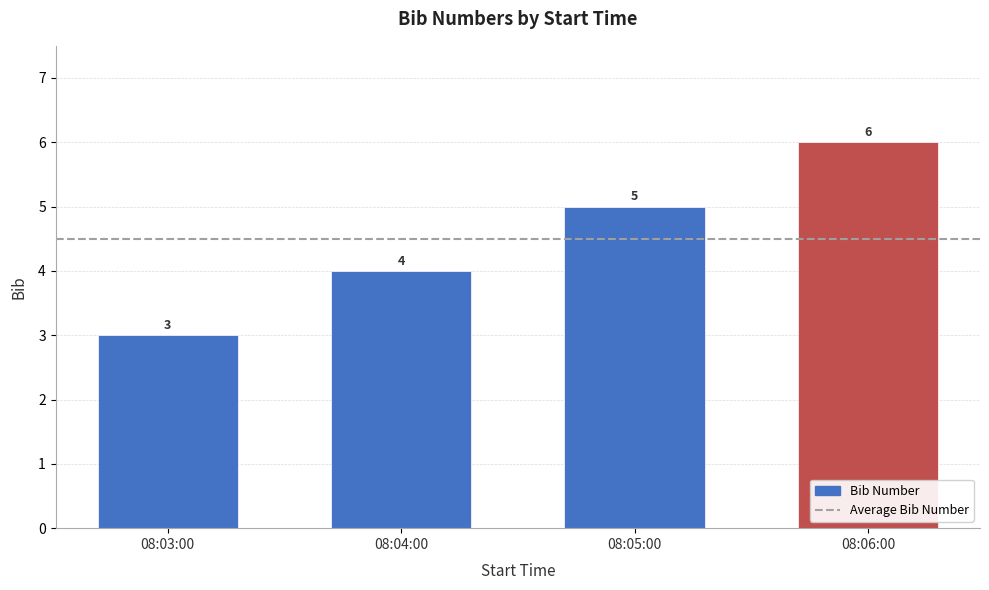

What is the smallest value displayed?

3